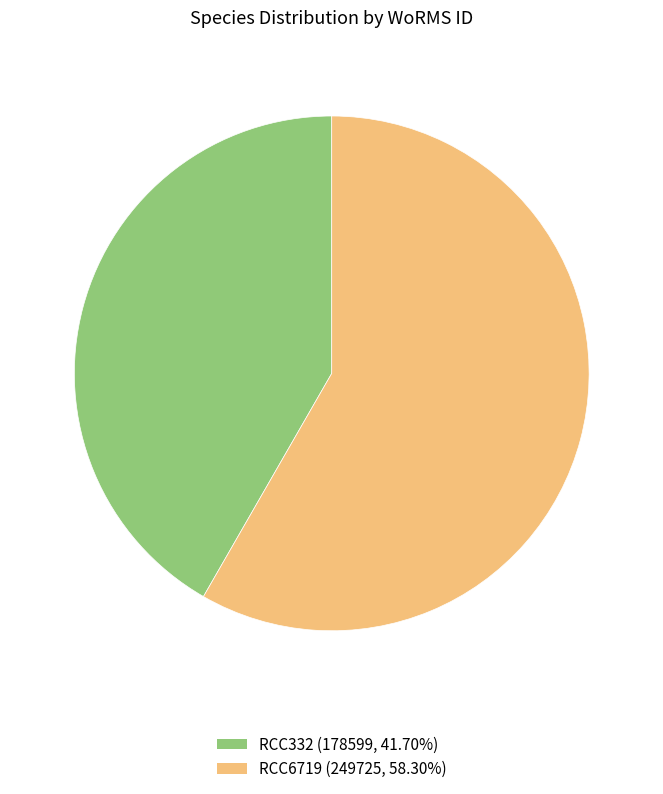

Is there any slice that represents more than half of the pie?

Yes